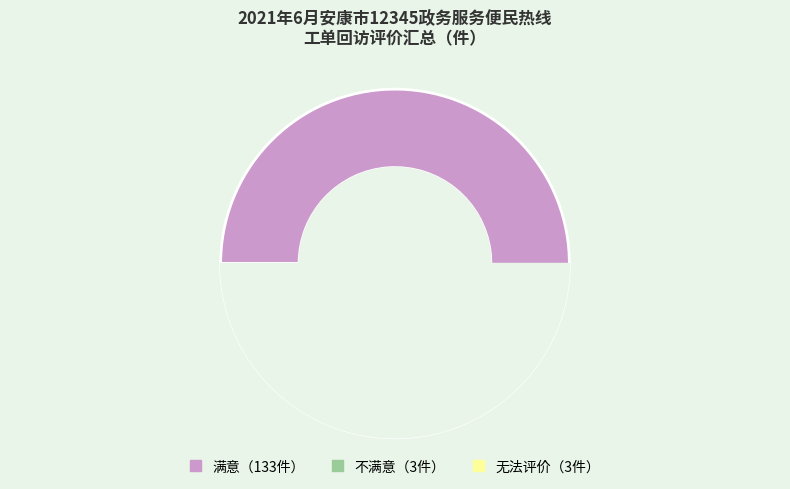

How much of the chart is everything except 无法评价?

97.8%